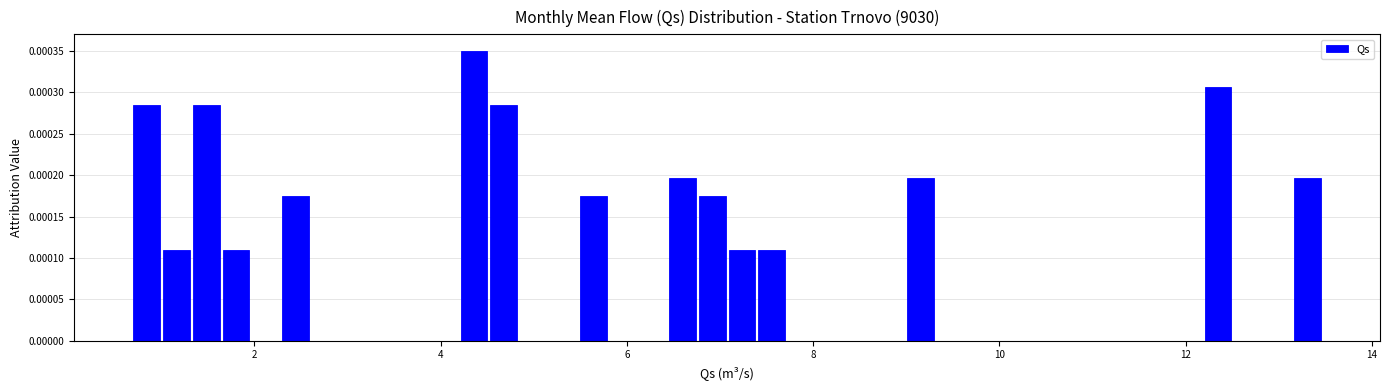

Read against the x-axis, roughly where is the centre of the tallest bar?

4.4